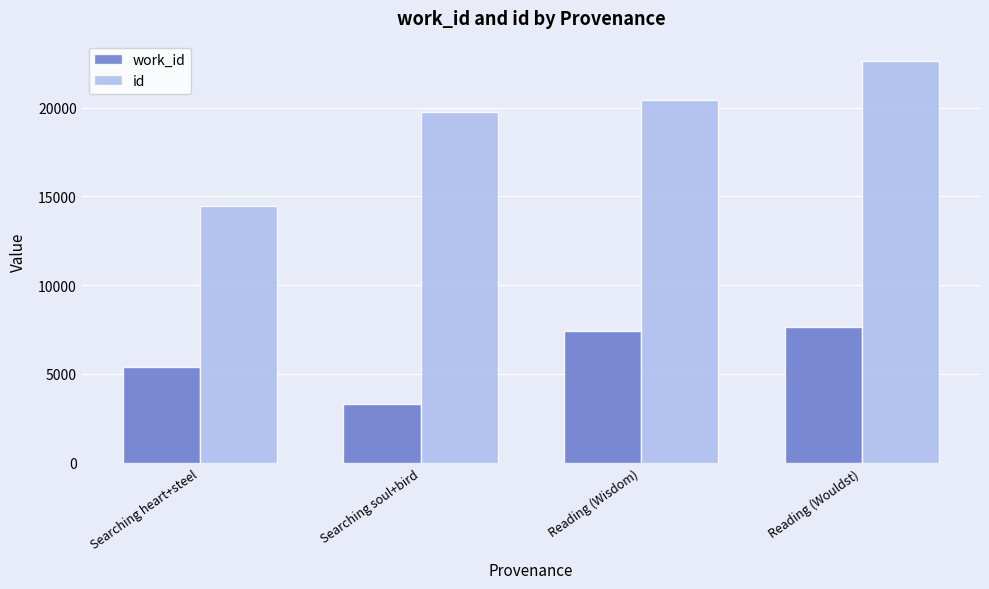

At Searching soul+bird, list the series in order from smallest to largest.

work_id, id